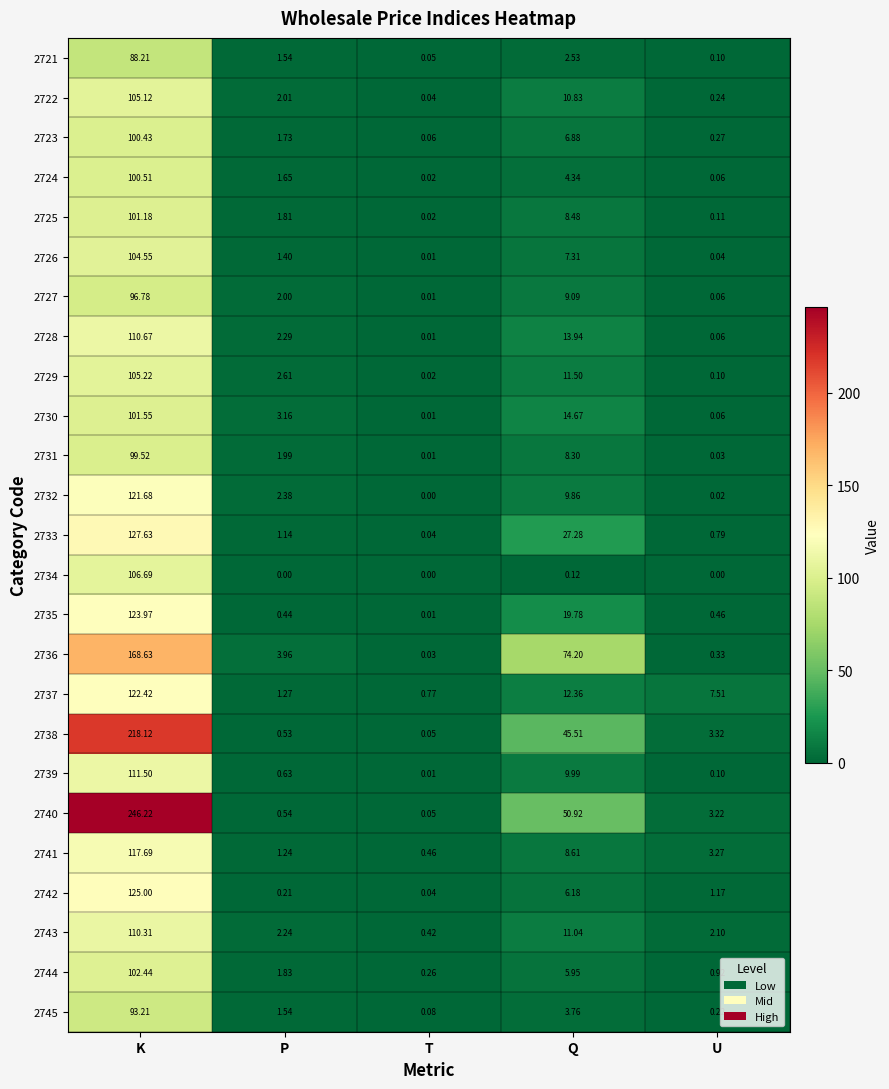

Is the value of 2729 at K greater than the value of 2722 at U?

Yes